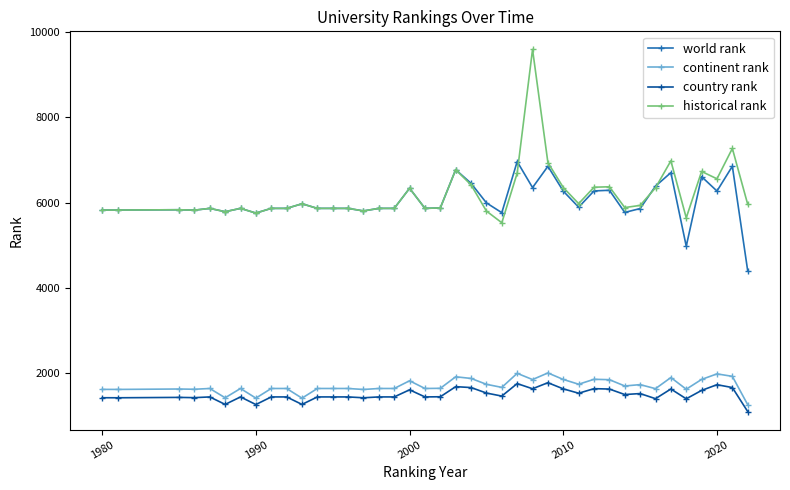

What is the value of the continent rank point at the 14th from the left?

1634